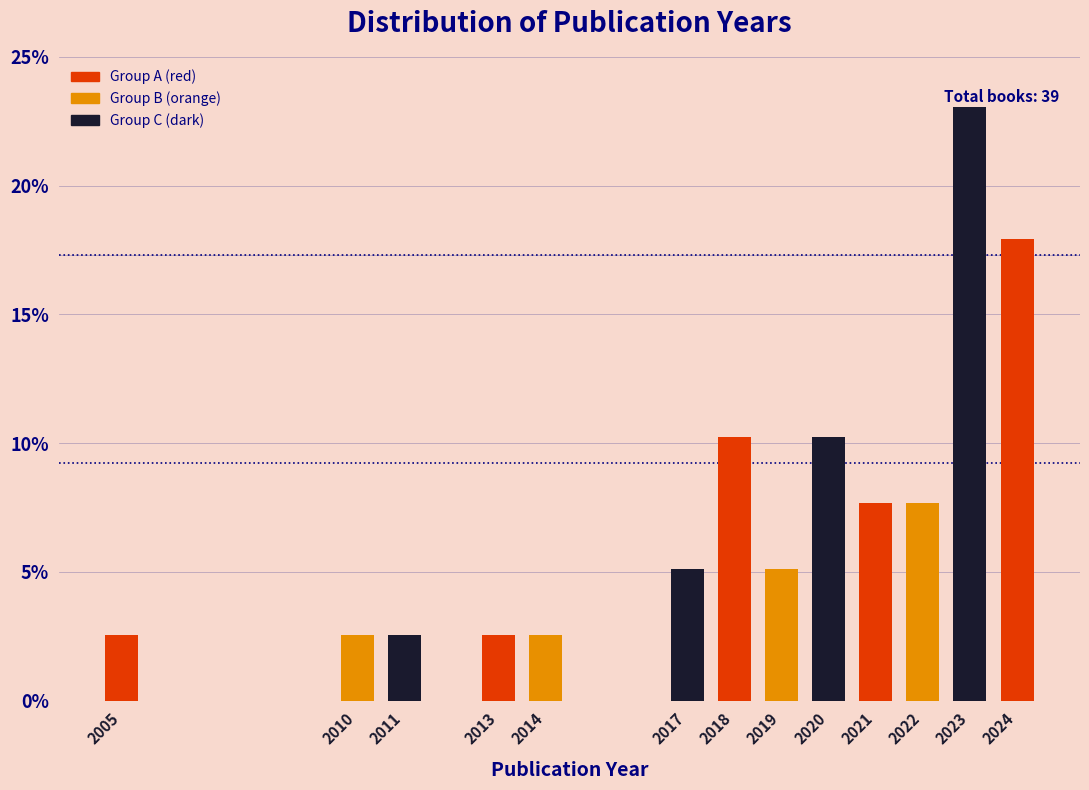

Reading left to right, extract all data points from this chart.

2.6	2.6	2.6	2.6	2.6	5.1	10.3	5.1	10.3	7.7	7.7	23.1	17.9